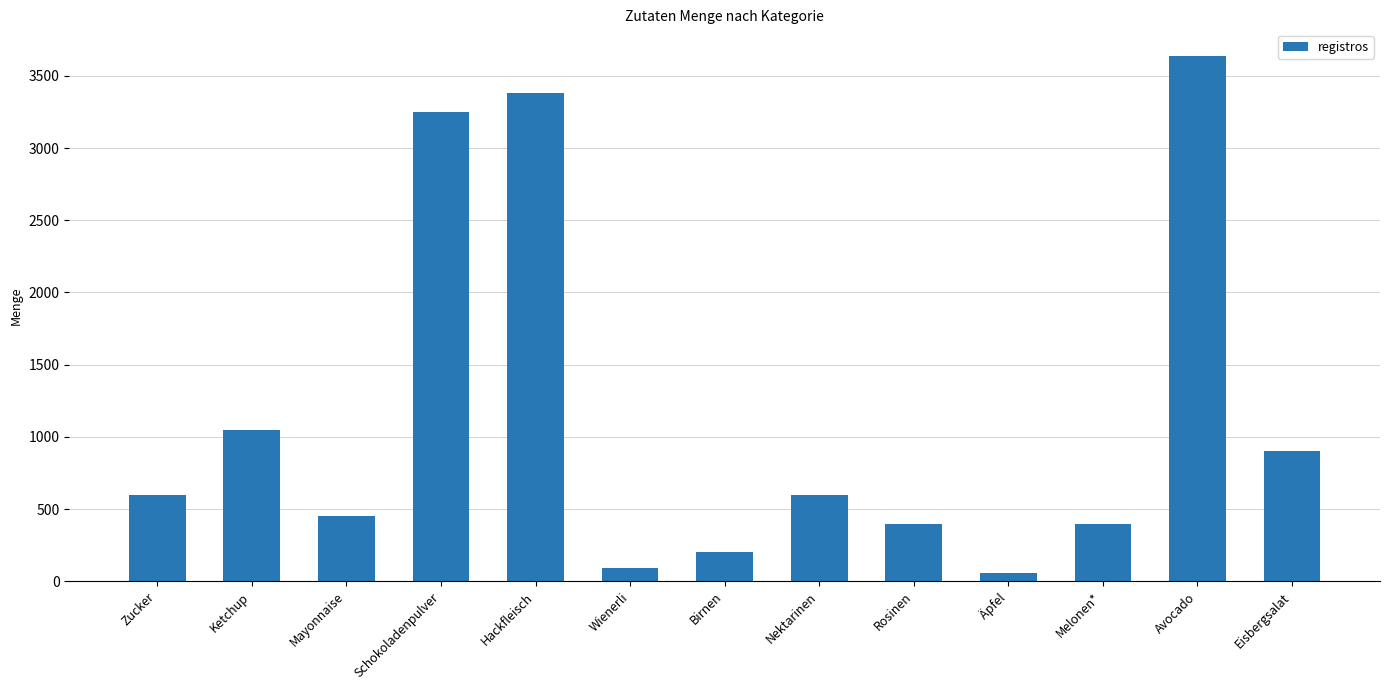

What is the value of the 13th bar from the left?

900